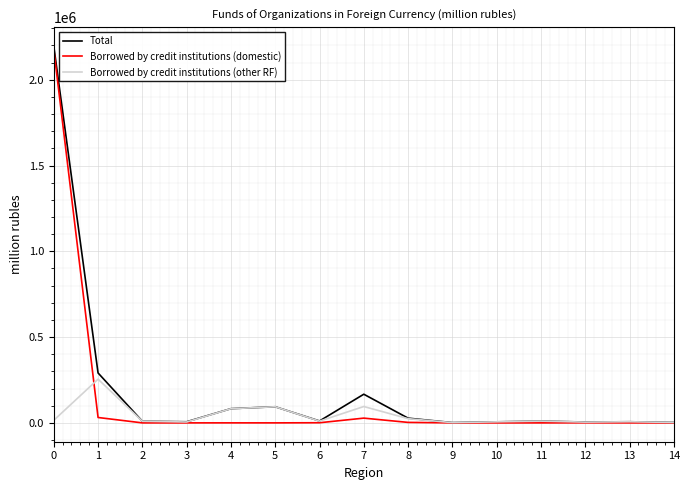

What is the greatest value displayed?

2196006